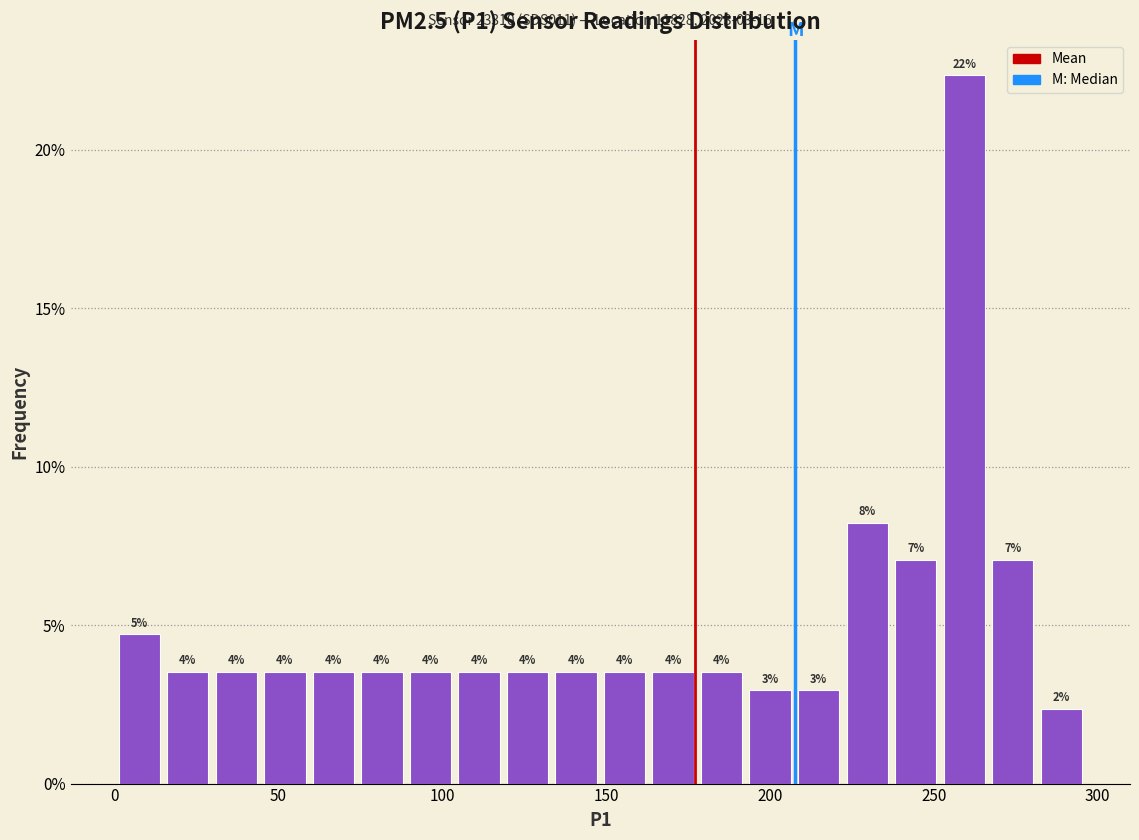

Around what value on the x-axis is the tallest bar? Give the approximate position of its centre, as read against the axis.

260